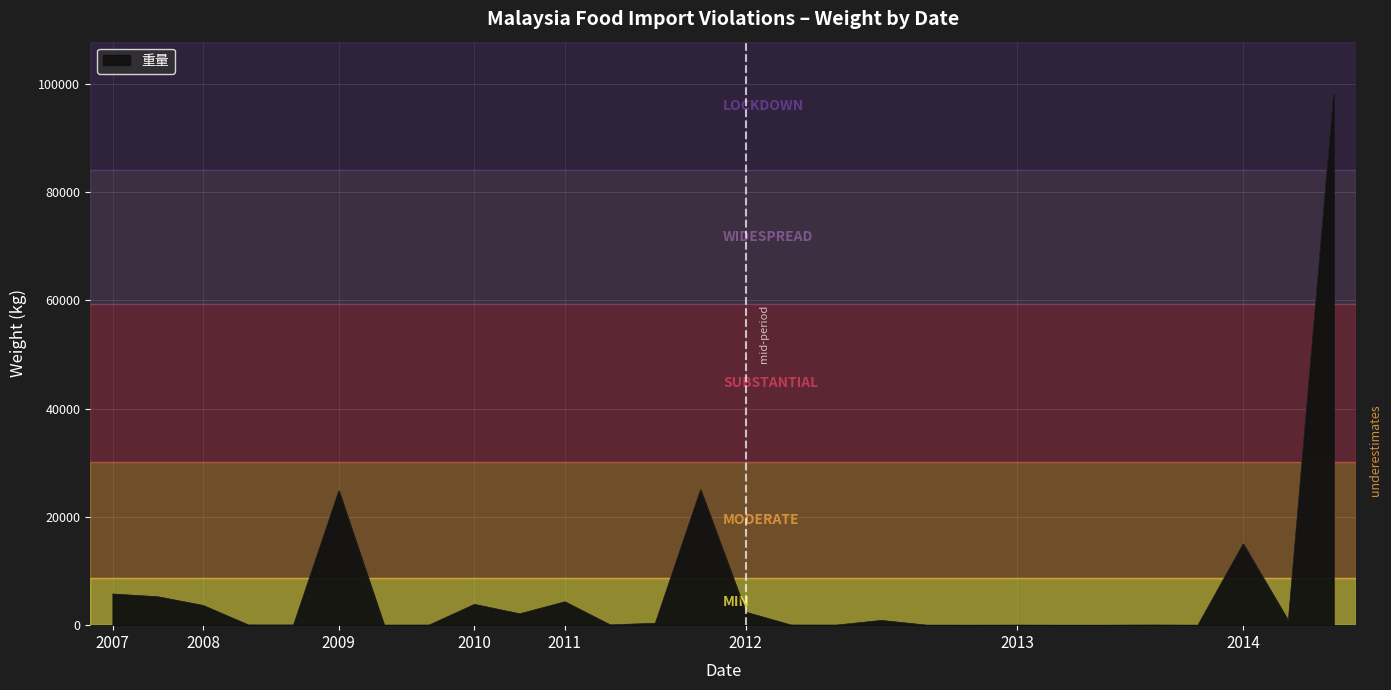

What is the maximum value shown in the chart?

98000.0